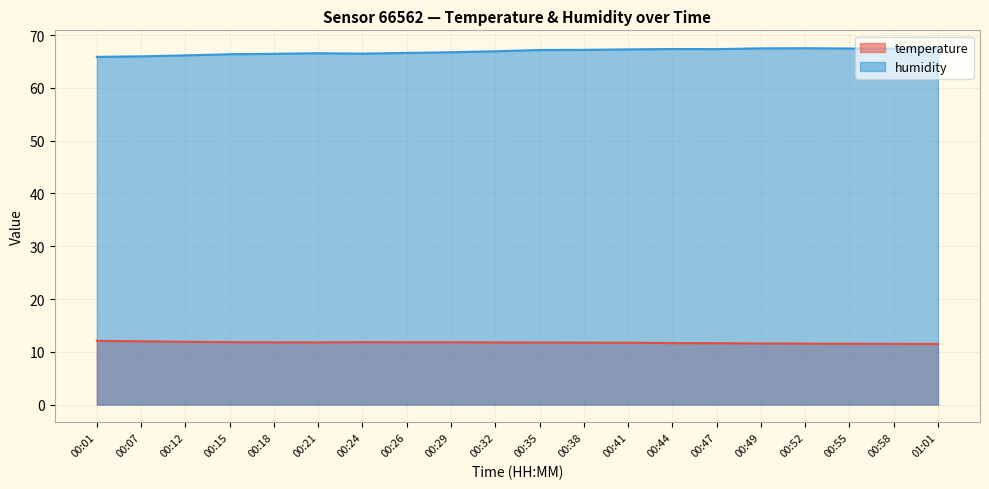

What is the average value of the humidity series?

66.9